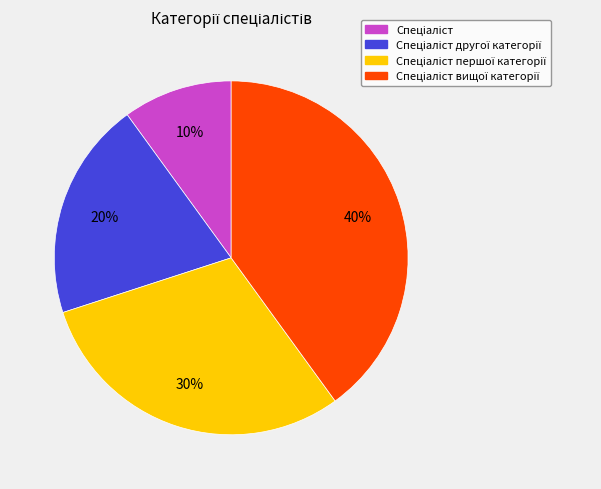

Is there any slice that represents more than half of the pie?

No